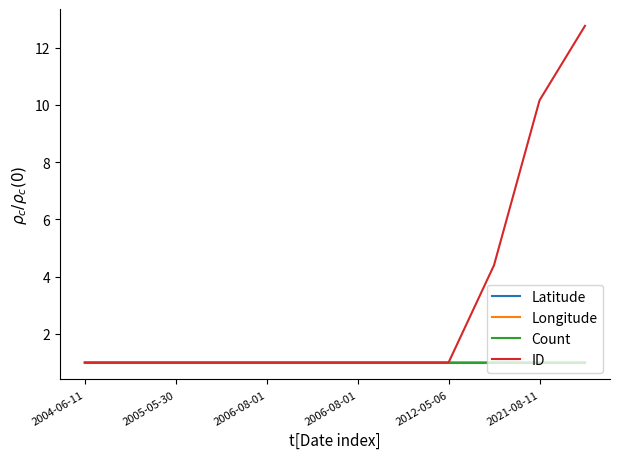

Which series has the widest spread of values?

ID